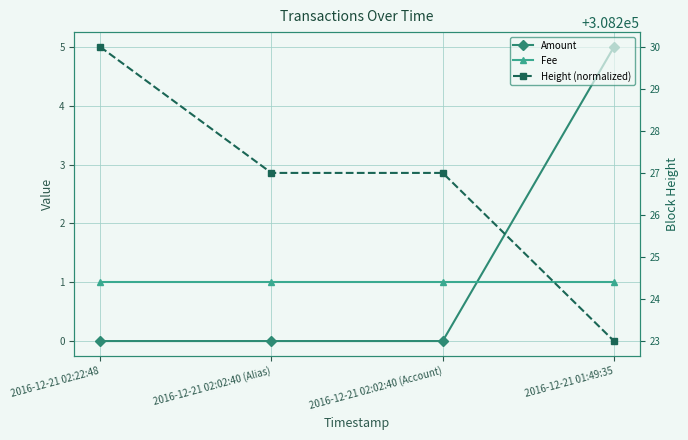

Which series ends up on top after the final intersection of Amount and Fee?

Amount